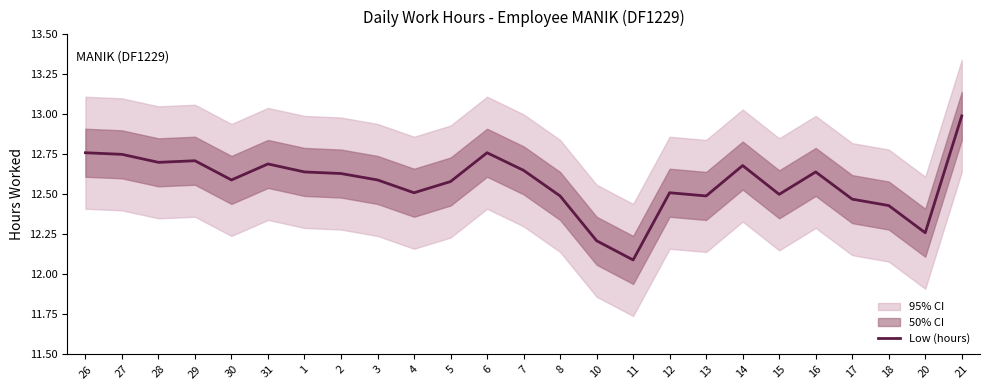

At which category does the chart reach its peak across all series?

21